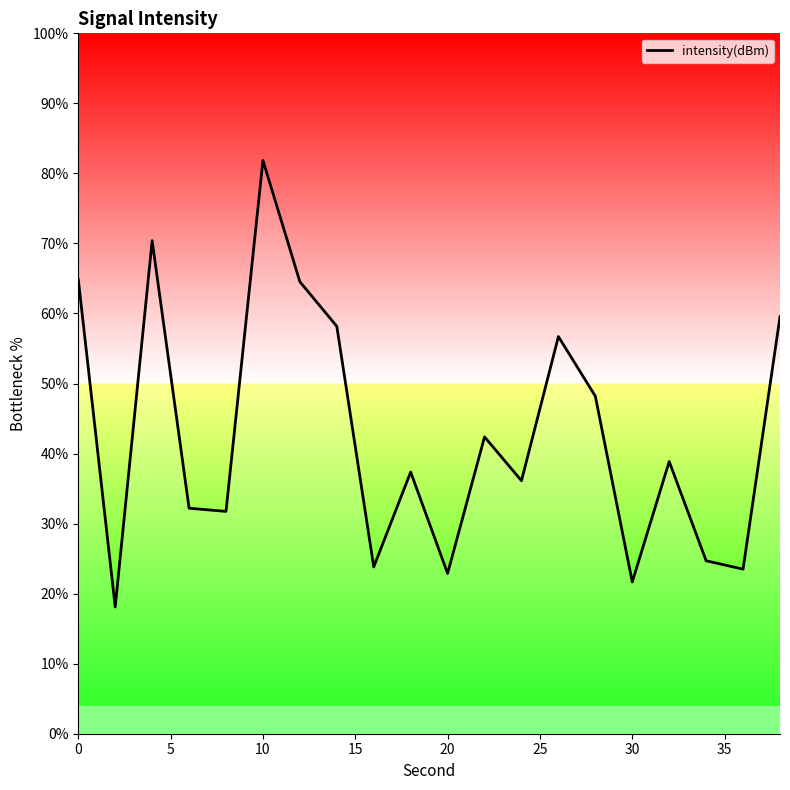

What is the maximum value shown in the chart?

81.9